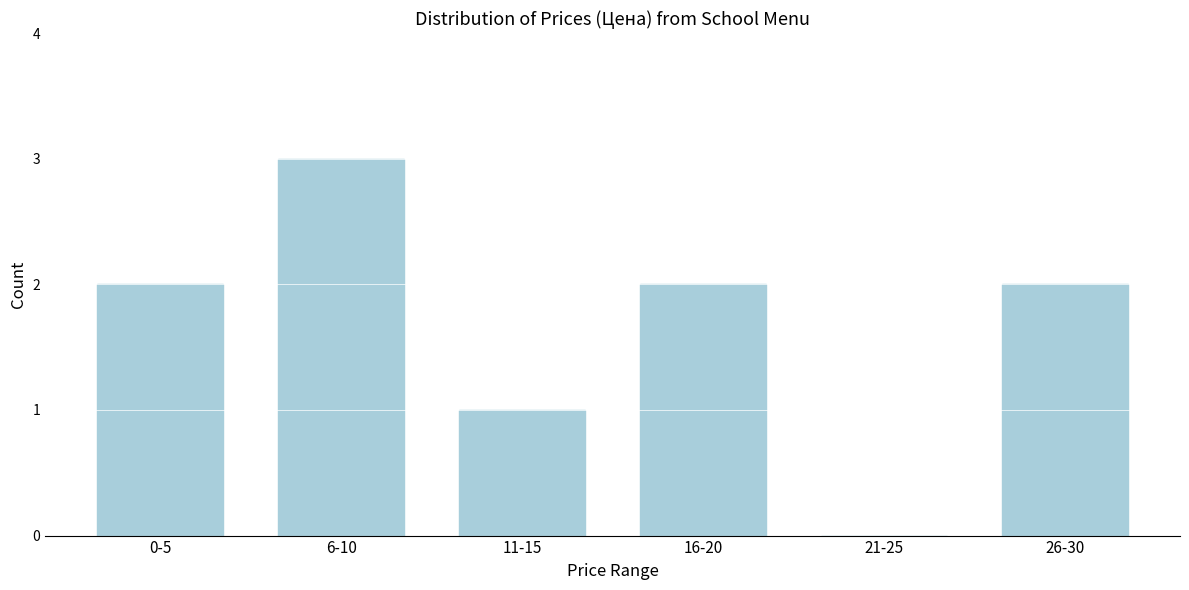

Reading left to right, what are all the values shown in this chart?

0-5=2	6-10=3	11-15=1	16-20=2	21-25=0	26-30=2